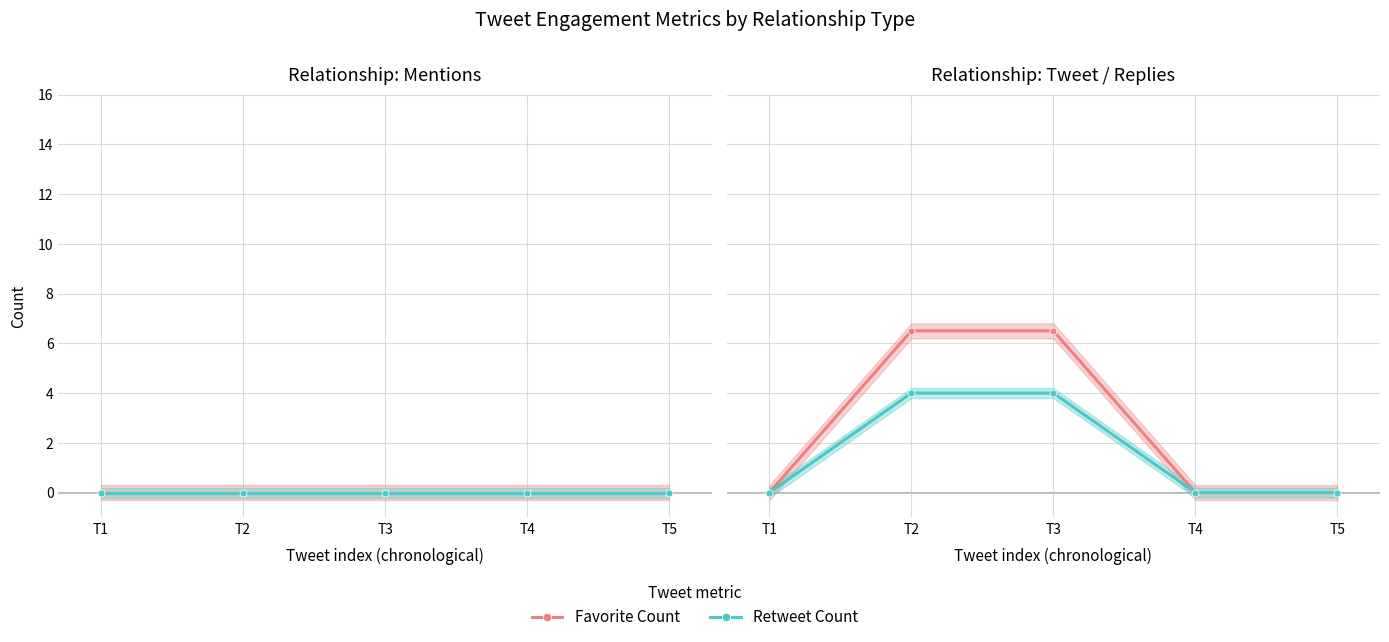

How many categories are shown in the chart?

5